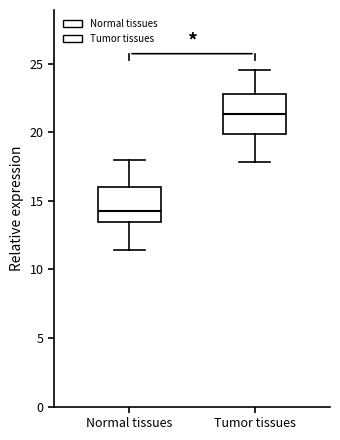

Reading left to right, transcribe this box plot: for each box, give where its median line is, the range the box spans, and where its two whiskers end, as read against the y-axis. The values are not printed on the chart, so give them approximately, as read against the axis.

Normal tissues: median 14.5, box 13.5 to 16.0, whiskers 11.5 to 18.0
Tumor tissues: median 21.5, box 20.0 to 23.0, whiskers 18.0 to 24.5